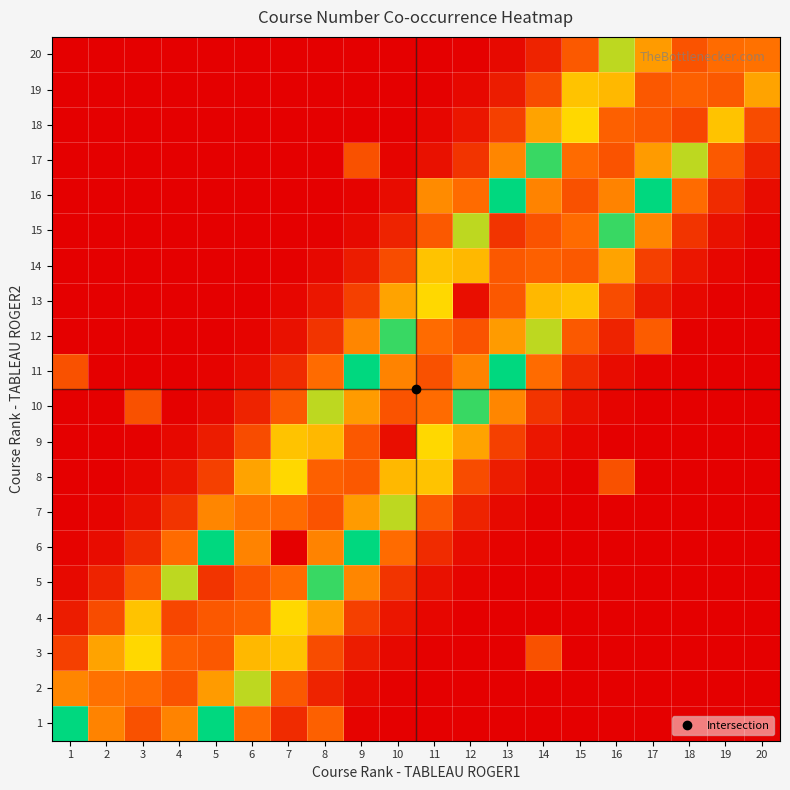

Rank the series by their maximum value, from highest to lowest.

6, 9, 13, 5, 15, 18, 4, 1, 11, 16, 2, 7, 10, 12, 17, 20, 8, 3, 14, 19